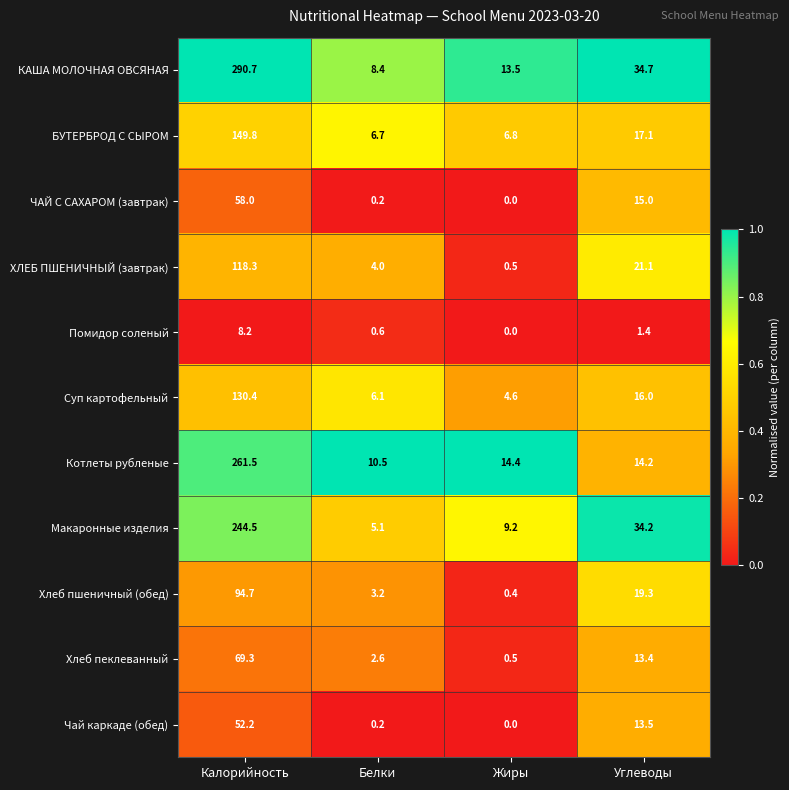

Rank the series by their maximum value, from highest to lowest.

КАША МОЛОЧНАЯ ОВСЯНАЯ, Котлеты рубленые, Макаронные изделия, БУТЕРБРОД С СЫРОМ, Суп картофельный, ХЛЕБ ПШЕНИЧНЫЙ (завтрак), Хлеб пшеничный (обед), Хлеб пеклеванный, ЧАЙ С САХАРОМ (завтрак), Чай каркаде (обед), Помидор соленый